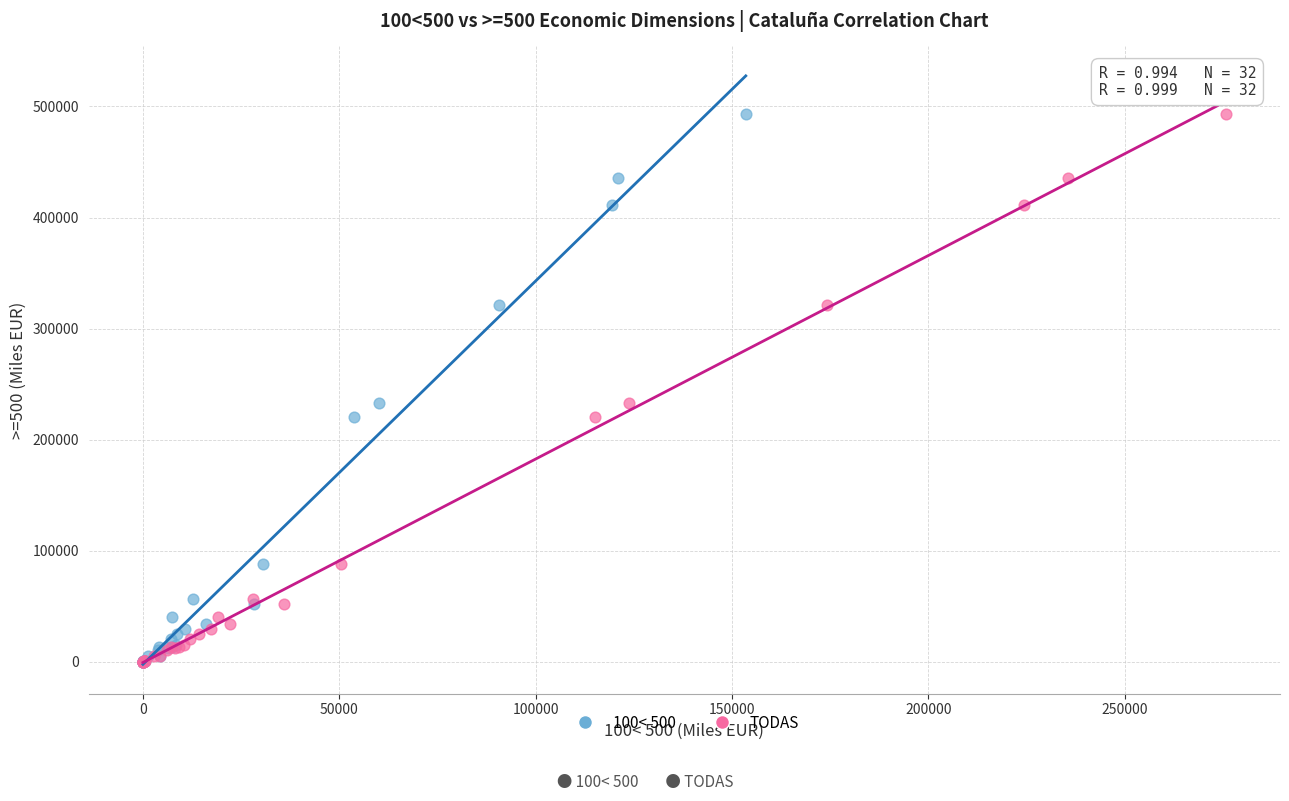

What are all the series names shown in the legend?

100< 500, TODAS